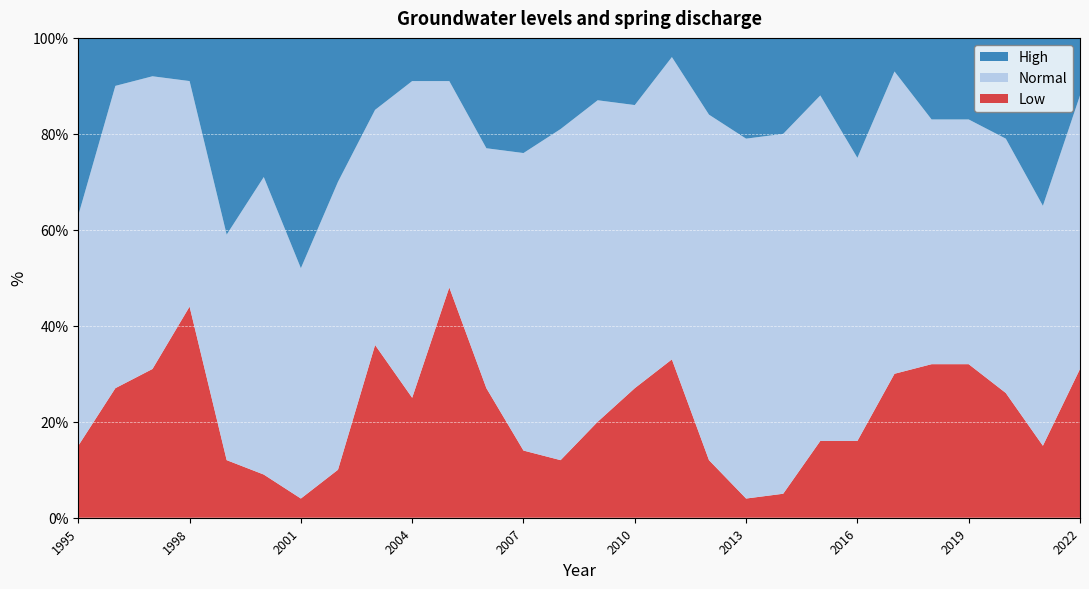

Reading left to right, what are all the values shown in this chart?

Low: 15	27	31	44	12	9	4	10	36	25	48	27	14	12	20	27	33	12	4	5	16	16	30	32	32	26	15	31
Normal: 48	63	61	47	47	62	48	60	49	66	43	50	62	69	67	59	63	72	75	75	72	59	63	51	51	53	50	57
High: 37	10	8	9	41	29	48	30	15	9	9	23	24	19	13	14	4	16	21	20	12	25	7	17	17	21	35	12